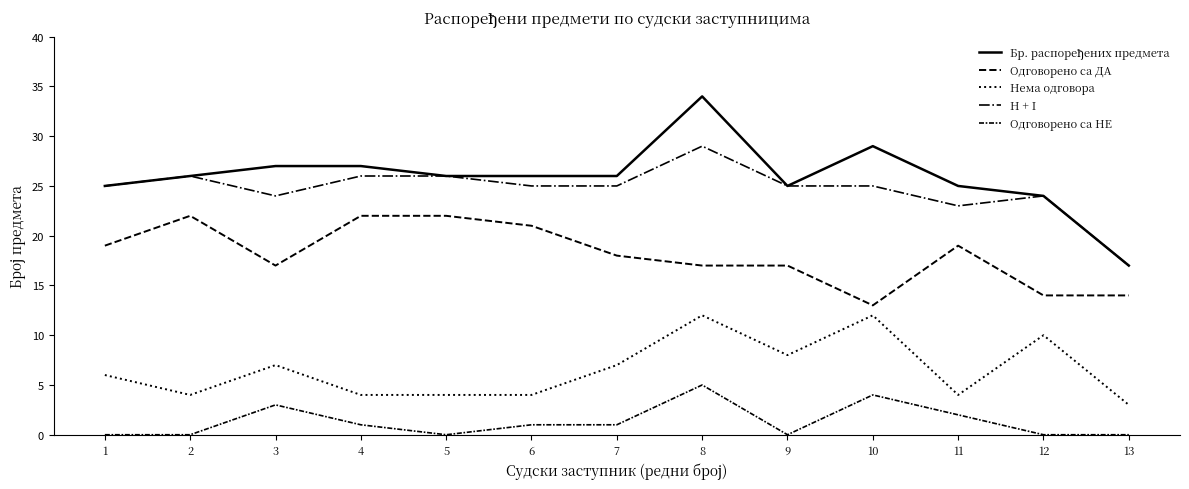

How many lines are shown in the chart?

5